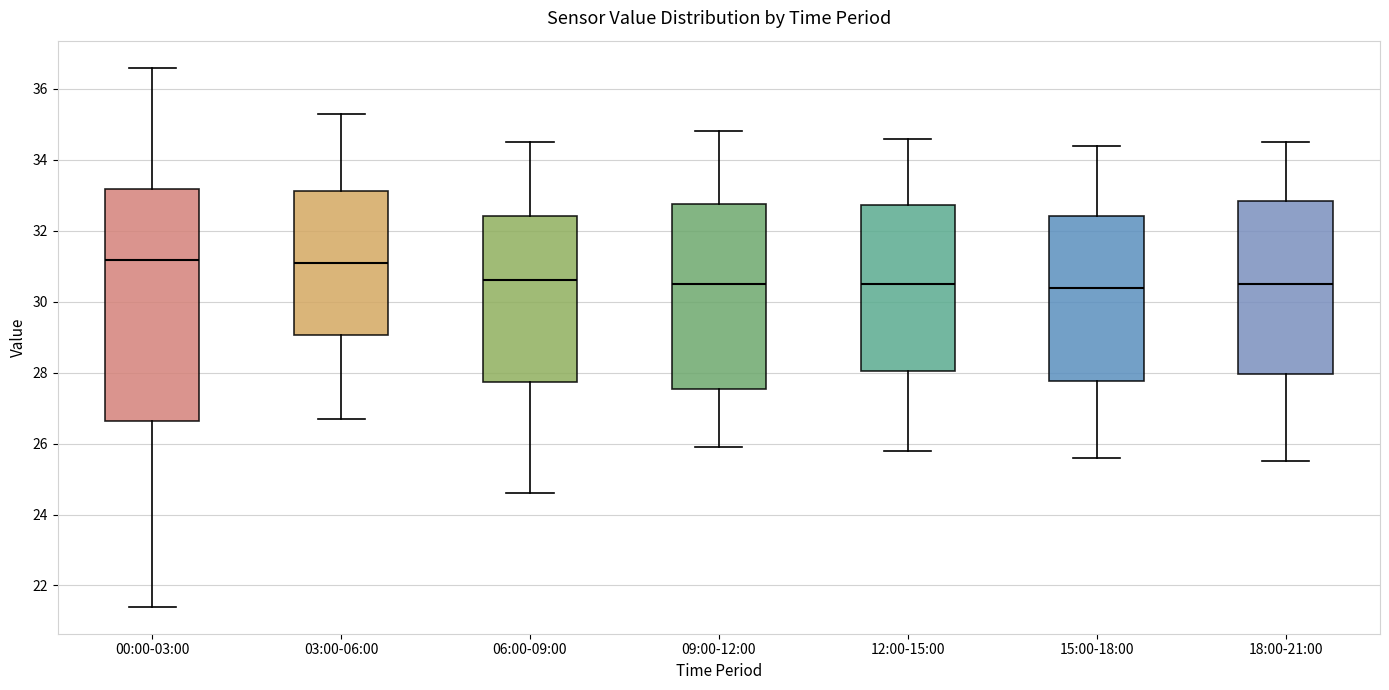

Reading left to right, transcribe this box plot: for each box, give where its median line is, the range the box spans, and where its two whiskers end, as read against the y-axis. The values are not printed on the chart, so give them approximately, as read against the axis.

00:00-03:00: median 31.2, box 26.6 to 33.2, whiskers 21.4 to 36.6
03:00-06:00: median 31.2, box 29.0 to 33.2, whiskers 26.8 to 35.4
06:00-09:00: median 30.6, box 27.8 to 32.4, whiskers 24.6 to 34.6
09:00-12:00: median 30.6, box 27.6 to 32.8, whiskers 26.0 to 34.8
12:00-15:00: median 30.6, box 28.0 to 32.8, whiskers 25.8 to 34.6
15:00-18:00: median 30.4, box 27.8 to 32.4, whiskers 25.6 to 34.4
18:00-21:00: median 30.6, box 28.0 to 32.8, whiskers 25.6 to 34.6